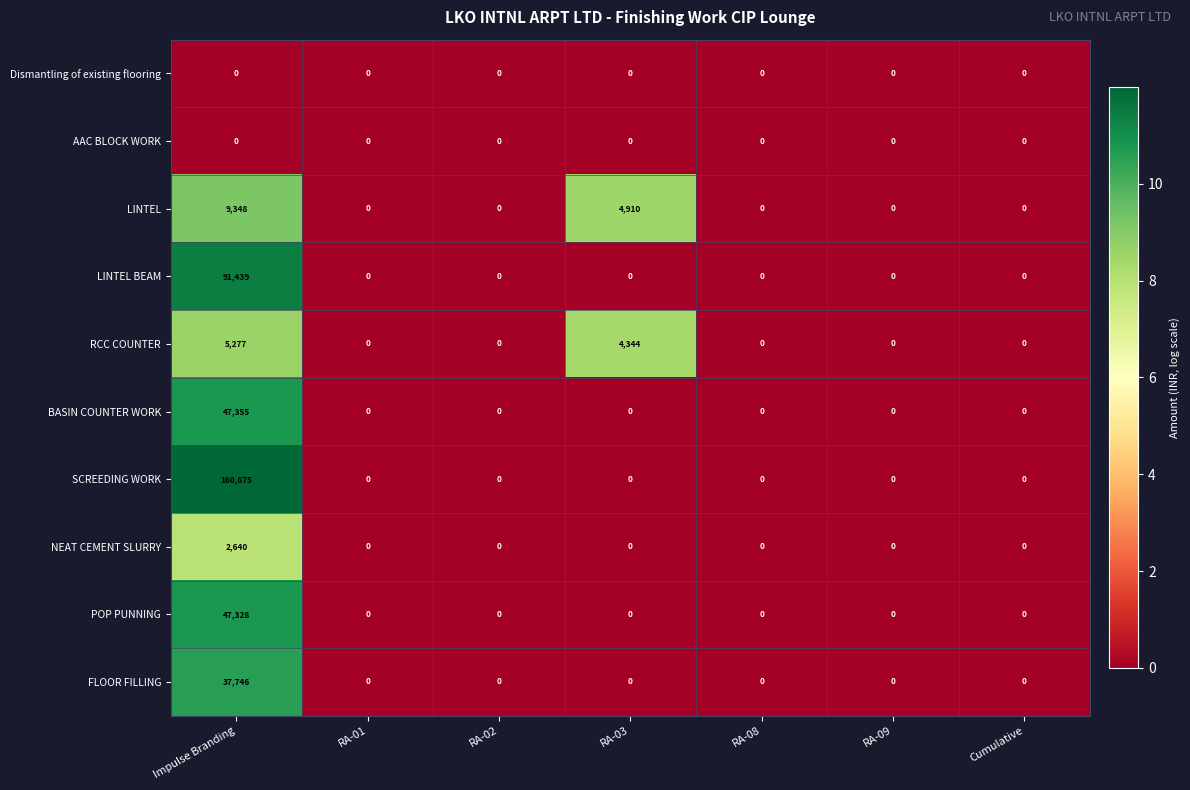

What is the greatest value displayed?

160875